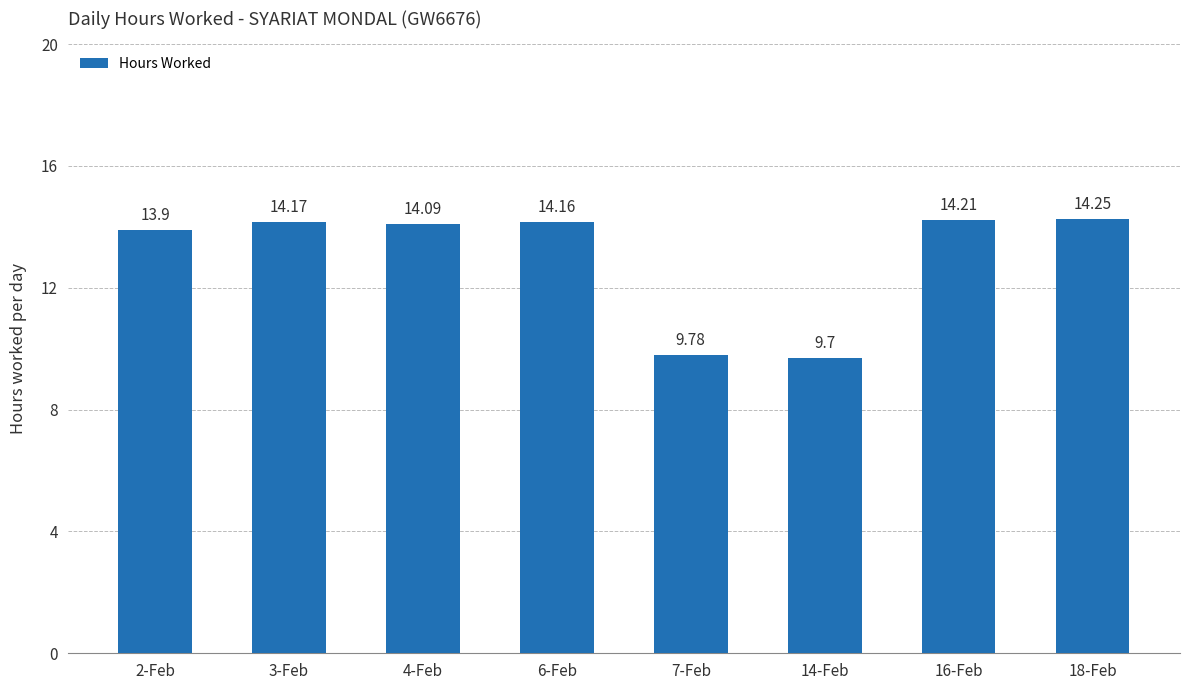

What is the sum of the values at 16-Feb and 6-Feb?

28.4